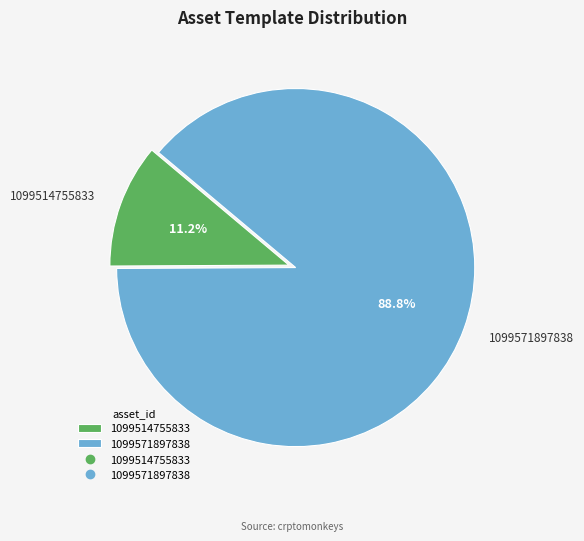

Rank the categories by value from lowest to highest.

1099514755833, 1099571897838